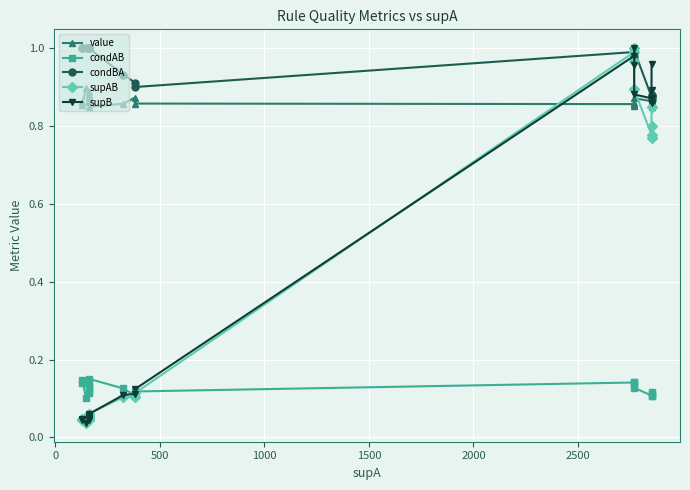

In condBA, how many points are higher than both neighbors (excluding endpoints)?

3